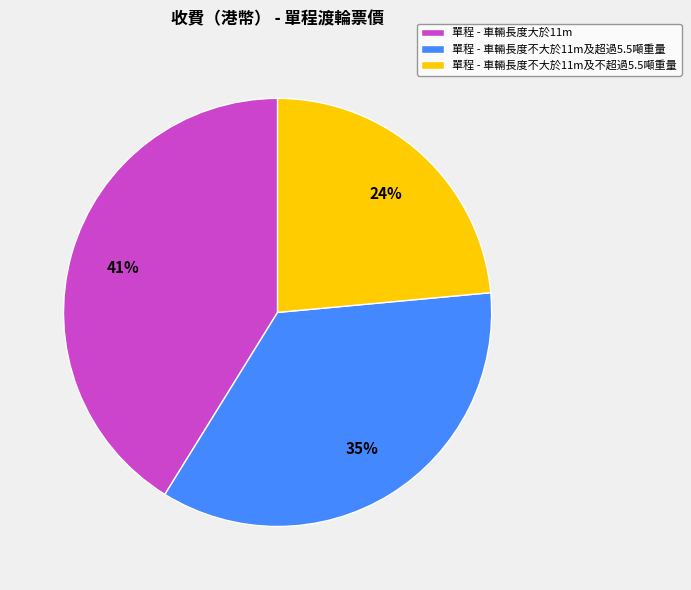

How many segments does this pie chart have?

3